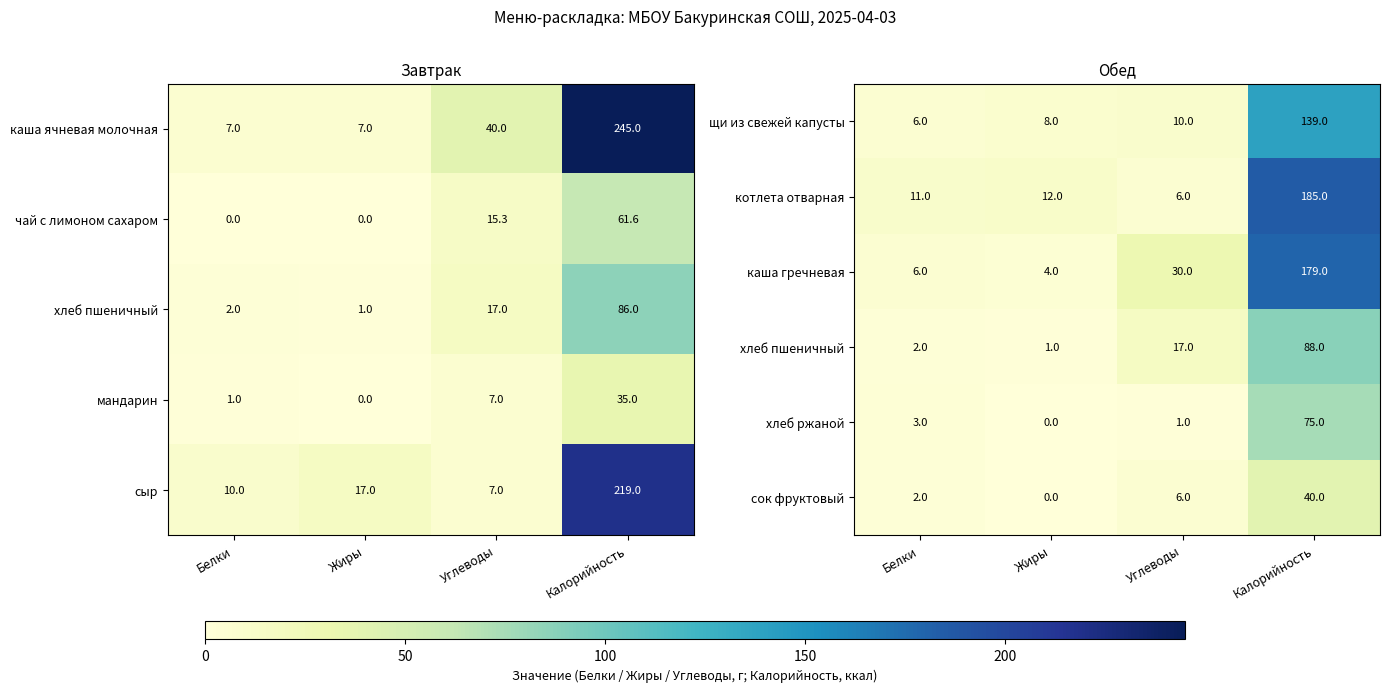

The value of щи из свежей капусты at Белки is 8. True or false?

False